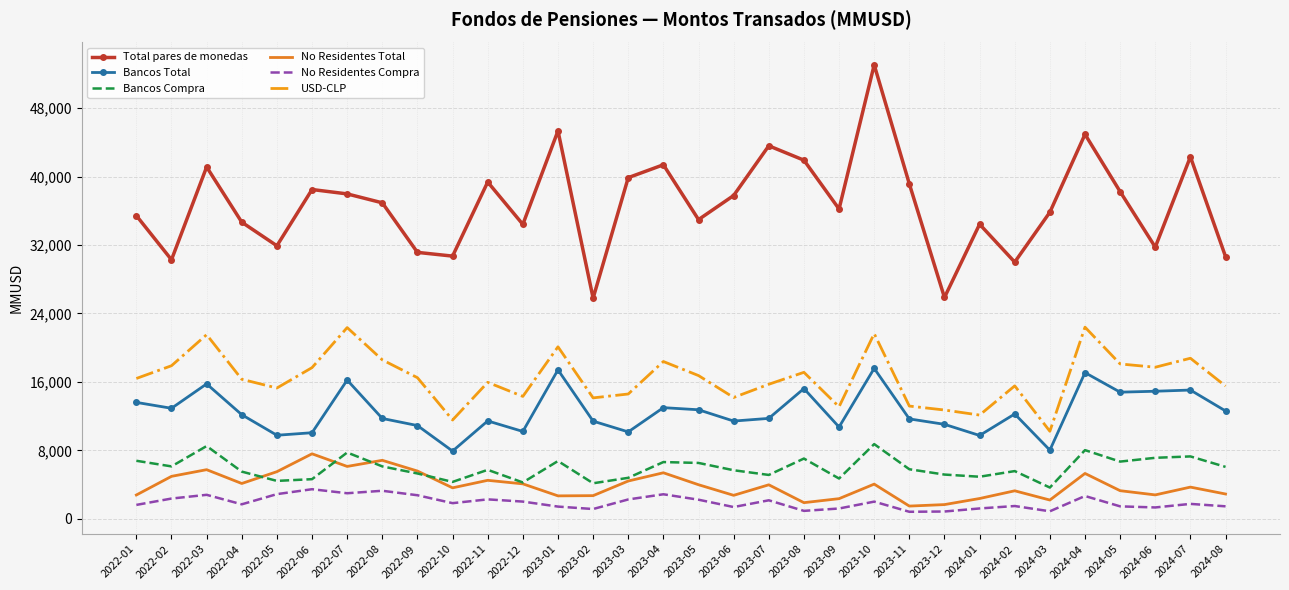

The Bancos Total series shows 10732.9 at 2023-09. True or false?

True